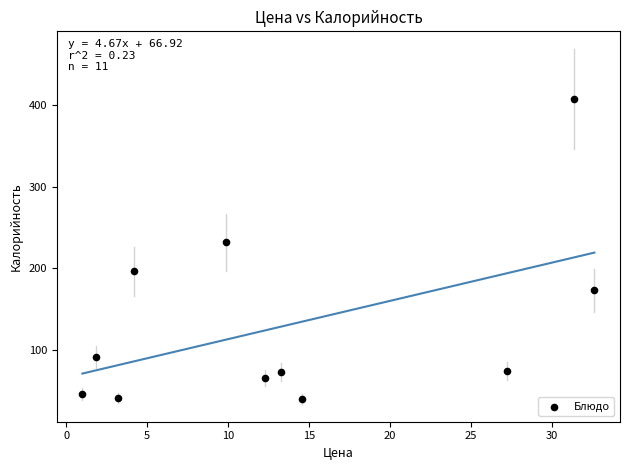

What is the range of X values (max minus min)?

31.6